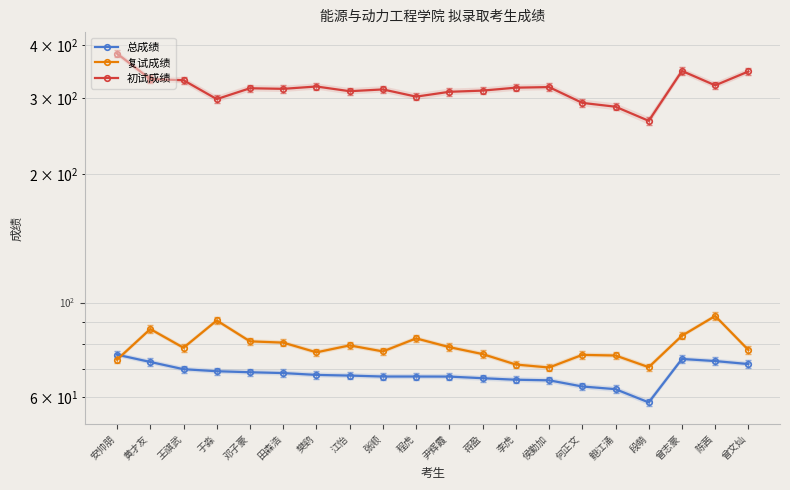

Reading left to right, what are all the values shown in this chart?

总成绩: 75.5	72.6	69.9	69.1	68.7	68.4	67.8	67.5	67.2	67.2	67.1	66.6	66.0	65.8	63.7	62.7	58.4	73.8	73.0	71.8
复试成绩: 73.5	86.7	78.4	90.8	81.2	80.6	76.5	79.4	76.9	82.5	78.7	75.8	71.6	70.5	75.5	75.2	70.6	83.7	93.0	77.5
初试成绩: 382.0	333.0	331.0	299.0	317.0	316.0	320.0	312.0	315.0	303.0	311.0	313.0	318.0	319.0	293.0	287.0	266.0	348.0	322.0	347.0